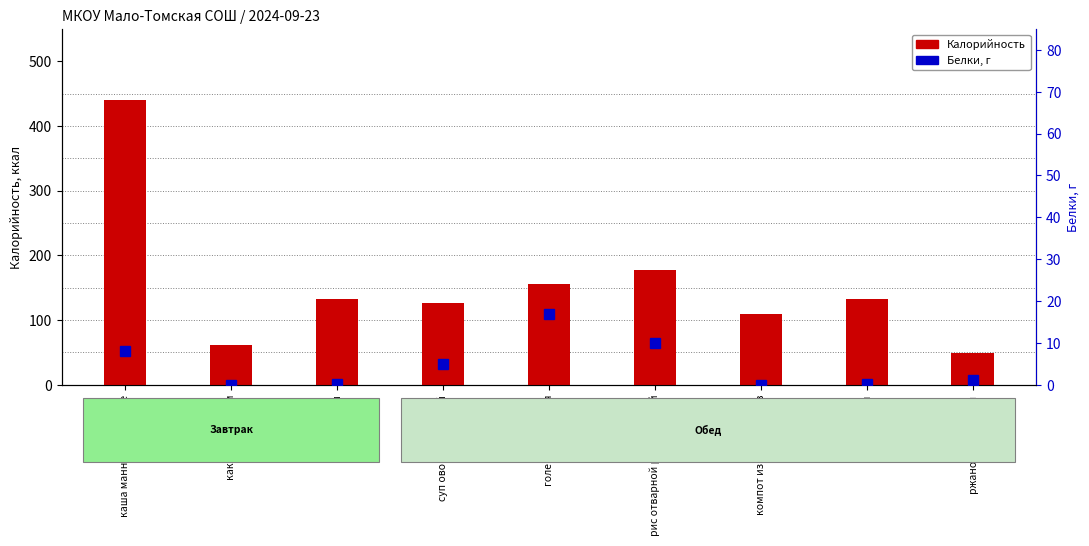

Rank the categories by Калорийность value from highest to lowest.

каша манная на молоке, рис отварной рассыпчатый, голень запеченая, хлеб с сыром, пшеничный, суп овощной летний, компот из сухофруктов, какао с молоком, ржано-пшеничный